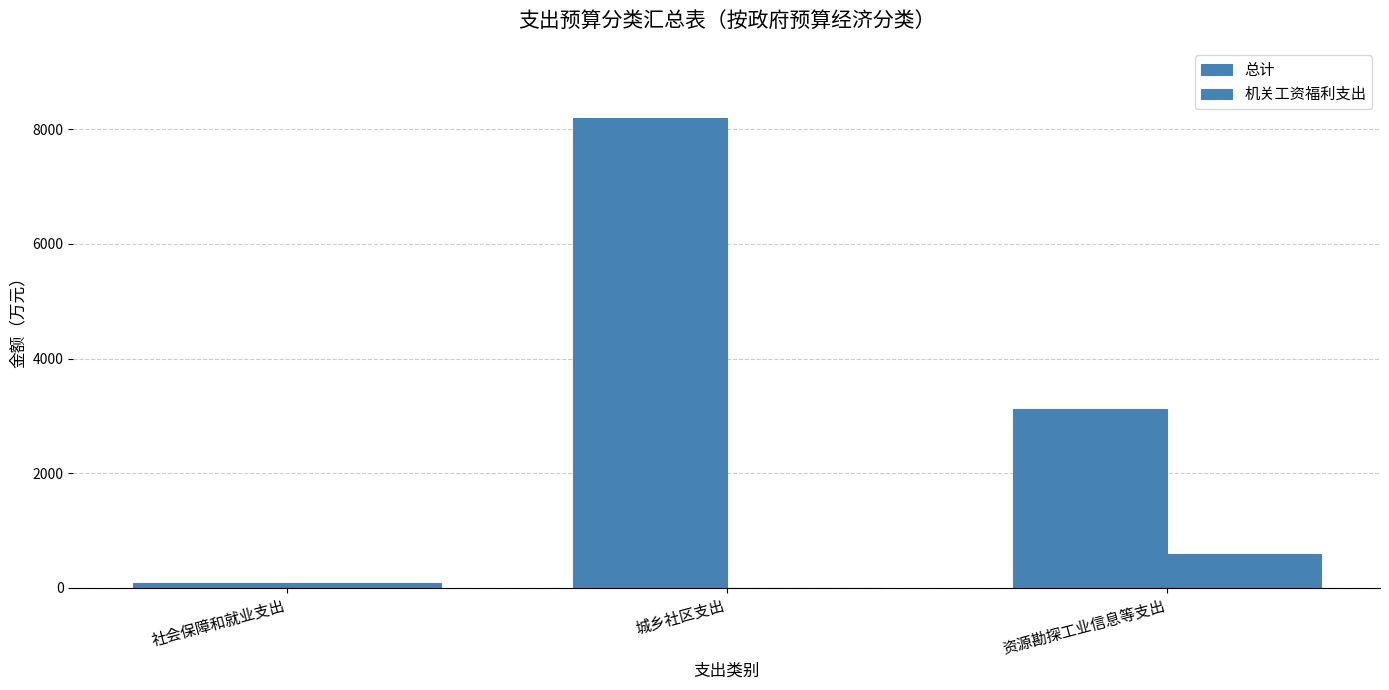

How many distinct data groups are displayed?

2